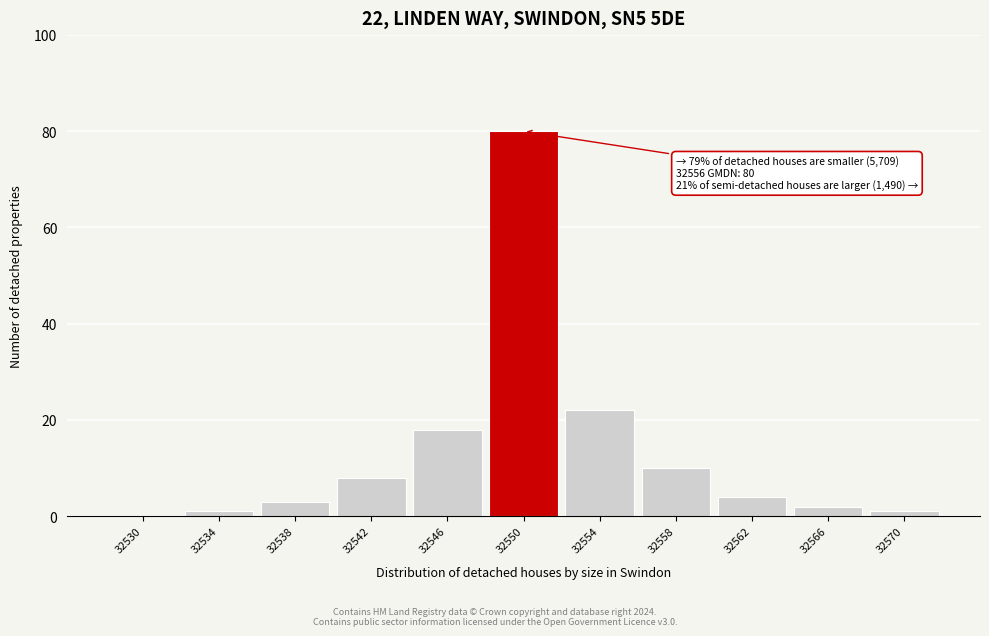

Reading left to right, what are all the values shown in this chart?

32530=0	32534=1	32538=3	32542=8	32546=18	32550=80	32554=22	32558=10	32562=4	32566=2	32570=1